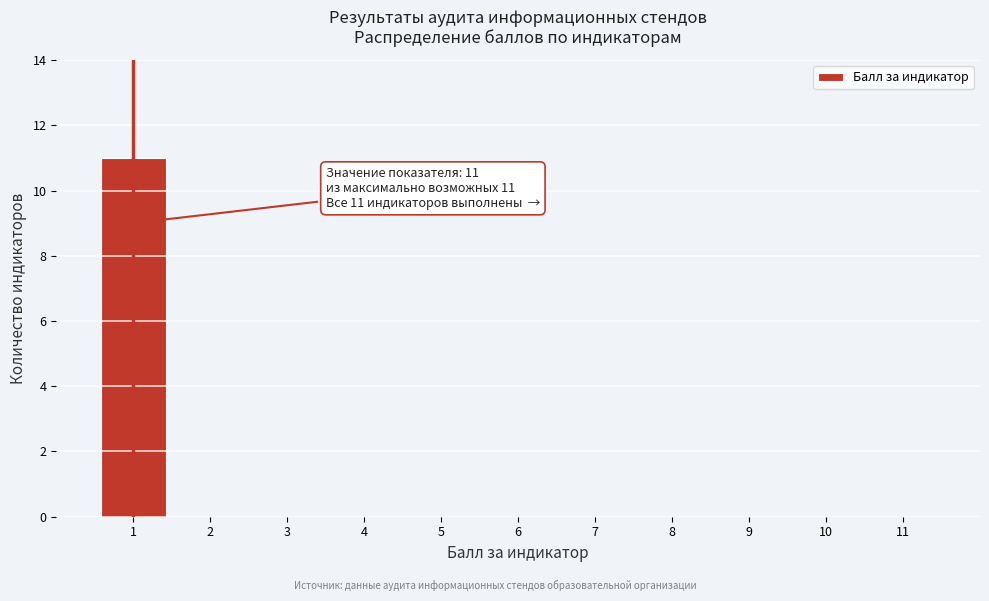

Which range on the x-axis has the tallest bar?

0.5 to 1.5